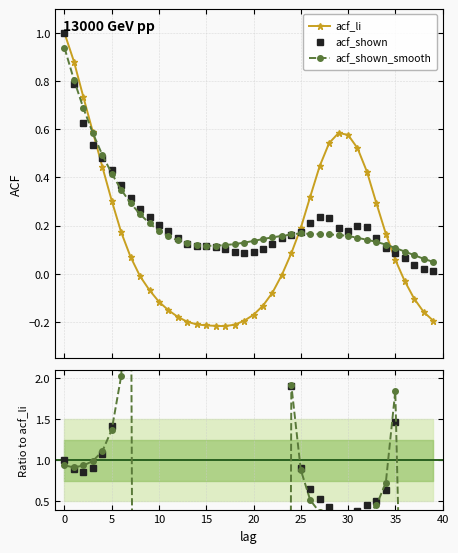

Count the number of categories in the chart.

40